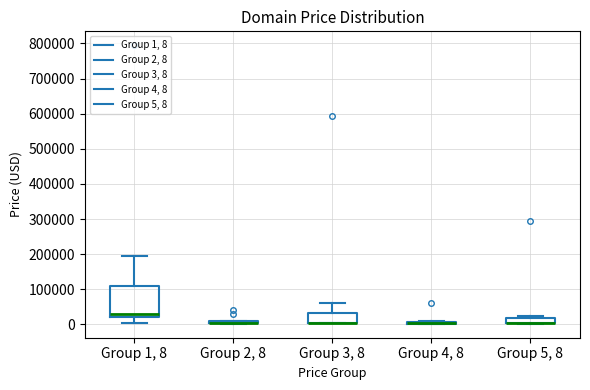

Where does the median line of the box for Group 1, 8 sit on the y-axis? The values are not printed on the chart, so give them approximately, as read against the axis.

30000